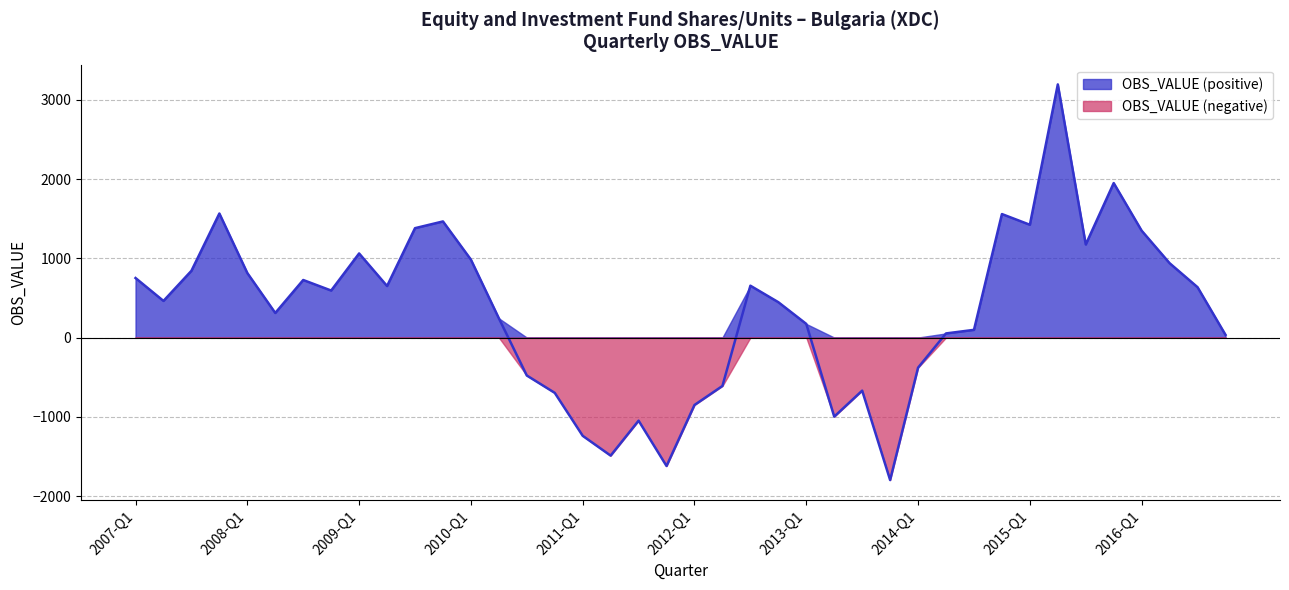

Rank the categories by value from lowest to highest.

2013-Q4, 2011-Q4, 2011-Q2, 2011-Q1, 2011-Q3, 2013-Q2, 2012-Q1, 2010-Q4, 2013-Q3, 2012-Q2, 2010-Q3, 2014-Q1, 2016-Q4, 2014-Q2, 2014-Q3, 2013-Q1, 2010-Q2, 2008-Q2, 2012-Q4, 2007-Q2, 2008-Q4, 2016-Q3, 2009-Q2, 2012-Q3, 2008-Q3, 2007-Q1, 2008-Q1, 2007-Q3, 2016-Q2, 2010-Q1, 2009-Q1, 2015-Q3, 2016-Q1, 2009-Q3, 2015-Q1, 2009-Q4, 2014-Q4, 2007-Q4, 2015-Q4, 2015-Q2